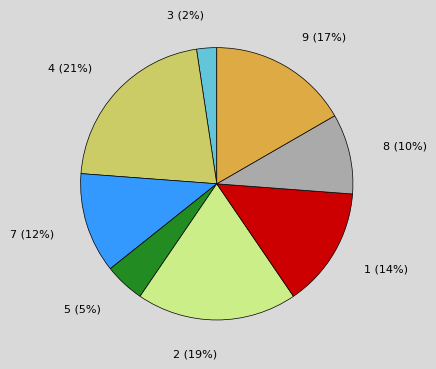

To the nearest percent, what is the difference between the largest and smallest slice percentages?

19%